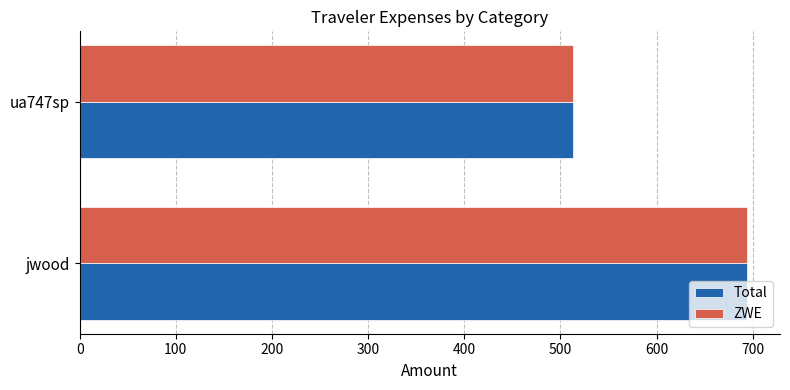

At which category is the sum across all series the highest?

jwood